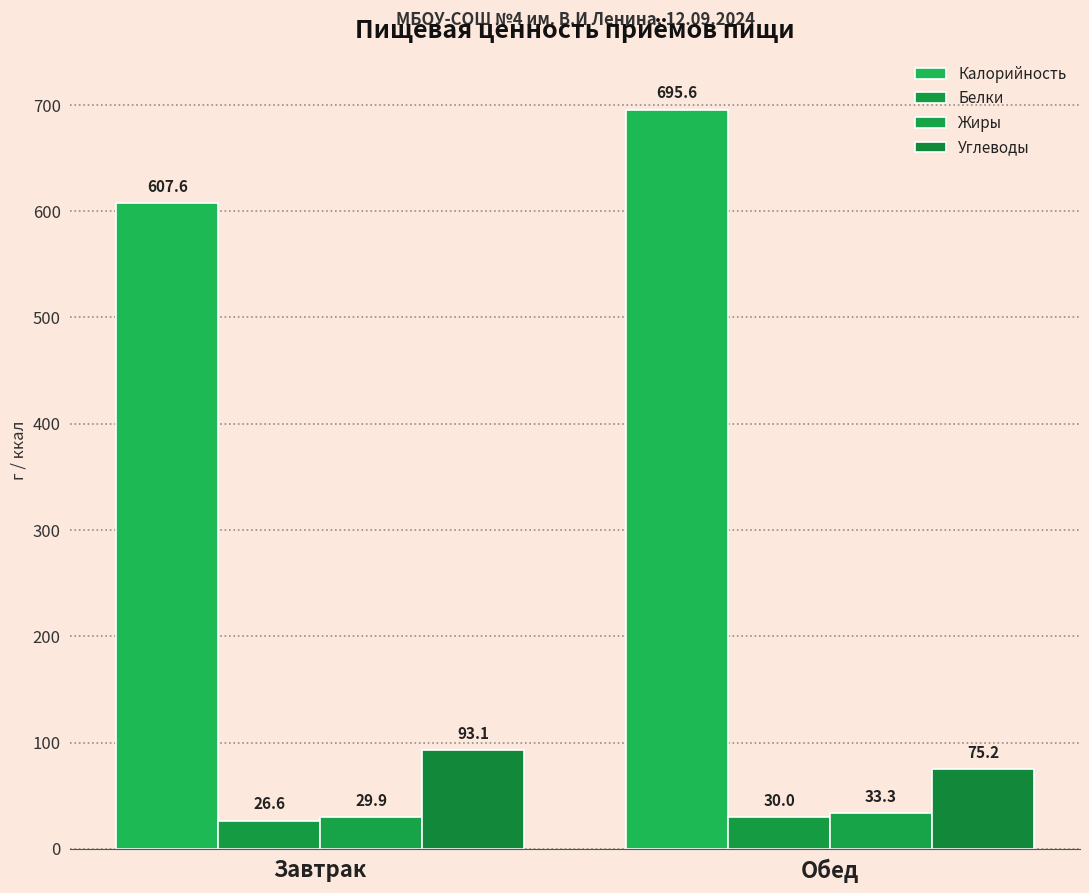

Reading left to right, list all the values displayed in this chart.

Калорийность: Завтрак=607.6	Обед=695.6
Белки: Завтрак=26.6	Обед=30.0
Жиры: Завтрак=29.9	Обед=33.3
Углеводы: Завтрак=93.1	Обед=75.2